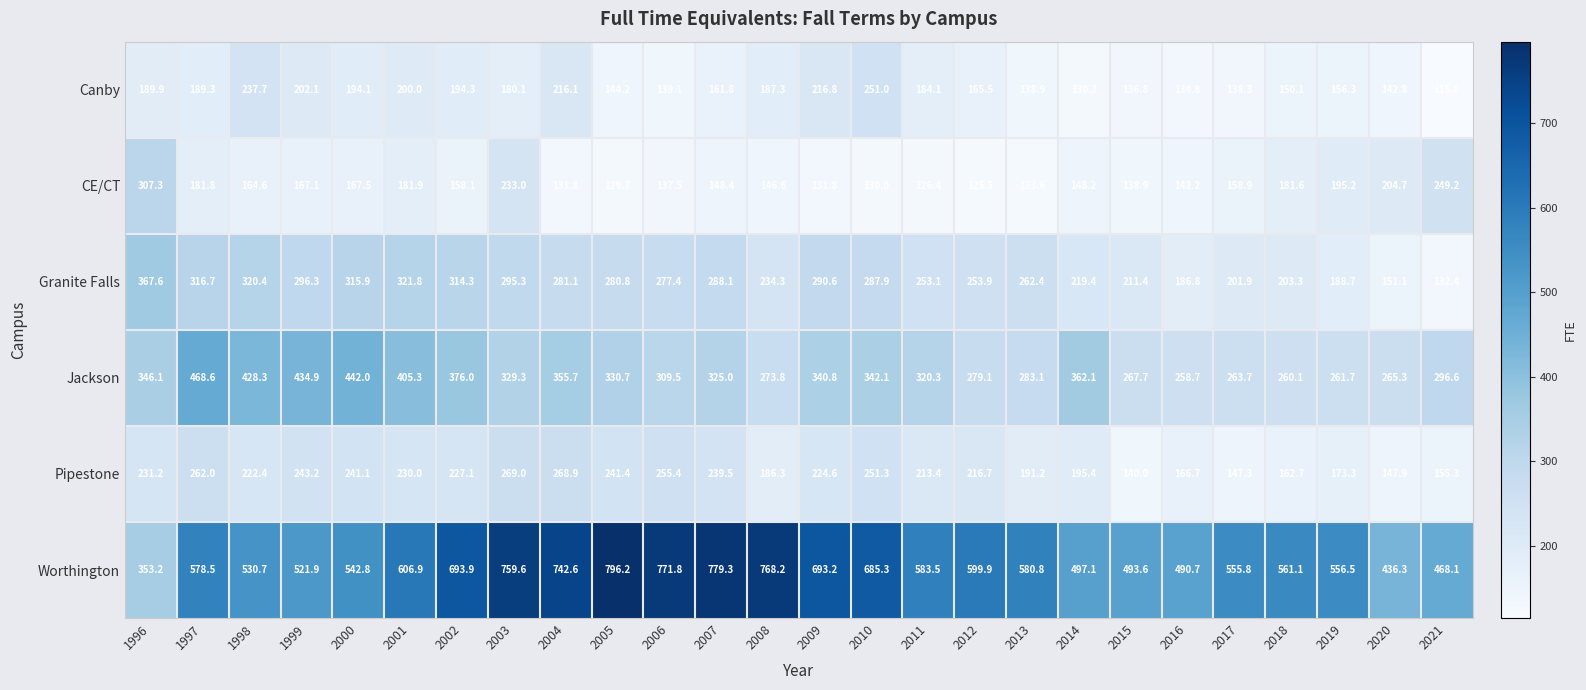

Rank the series at 2001 from lowest to highest value.

CE/CT, Canby, Pipestone, Granite Falls, Jackson, Worthington